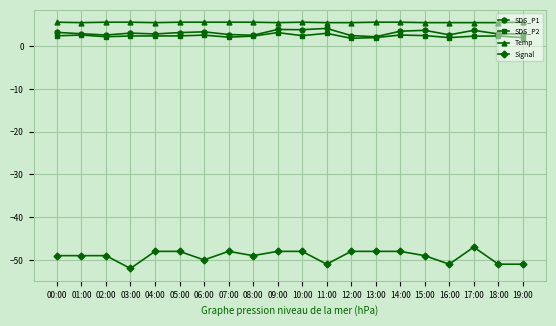

True or false: SDS_P2 and Signal cross at least once.

False